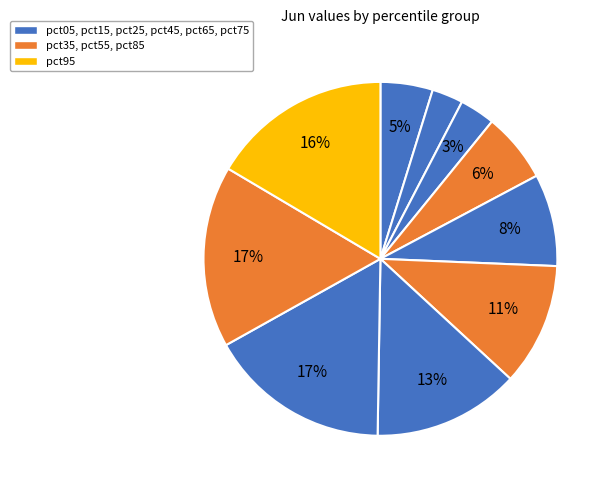

How many segments does this pie chart have?

10